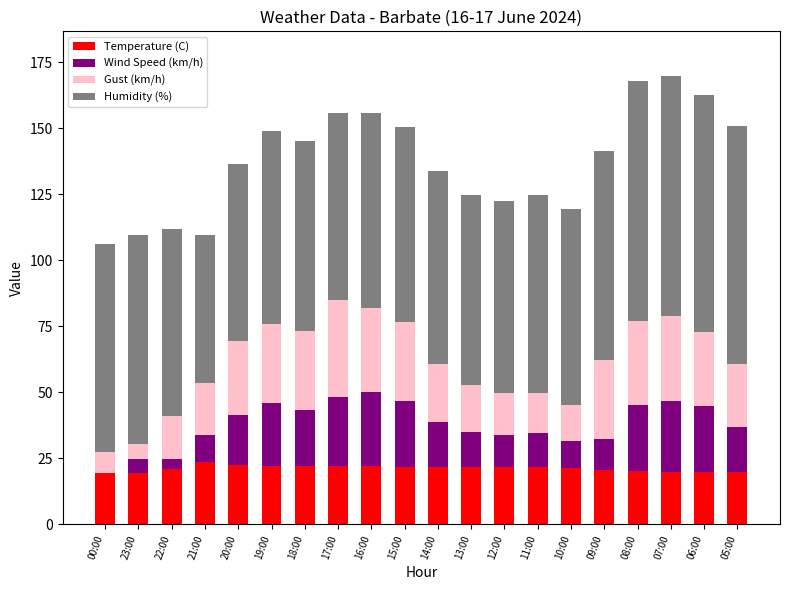

Is it true that Temperature (C) equals 32.4 at 22:00?

False